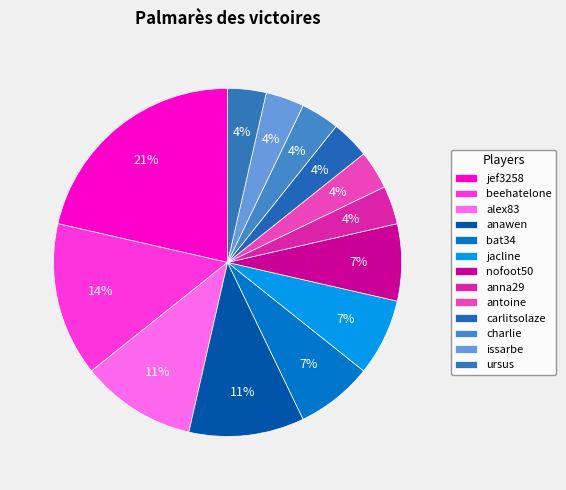

Is the sum of antoine and charlie greater than half?

No